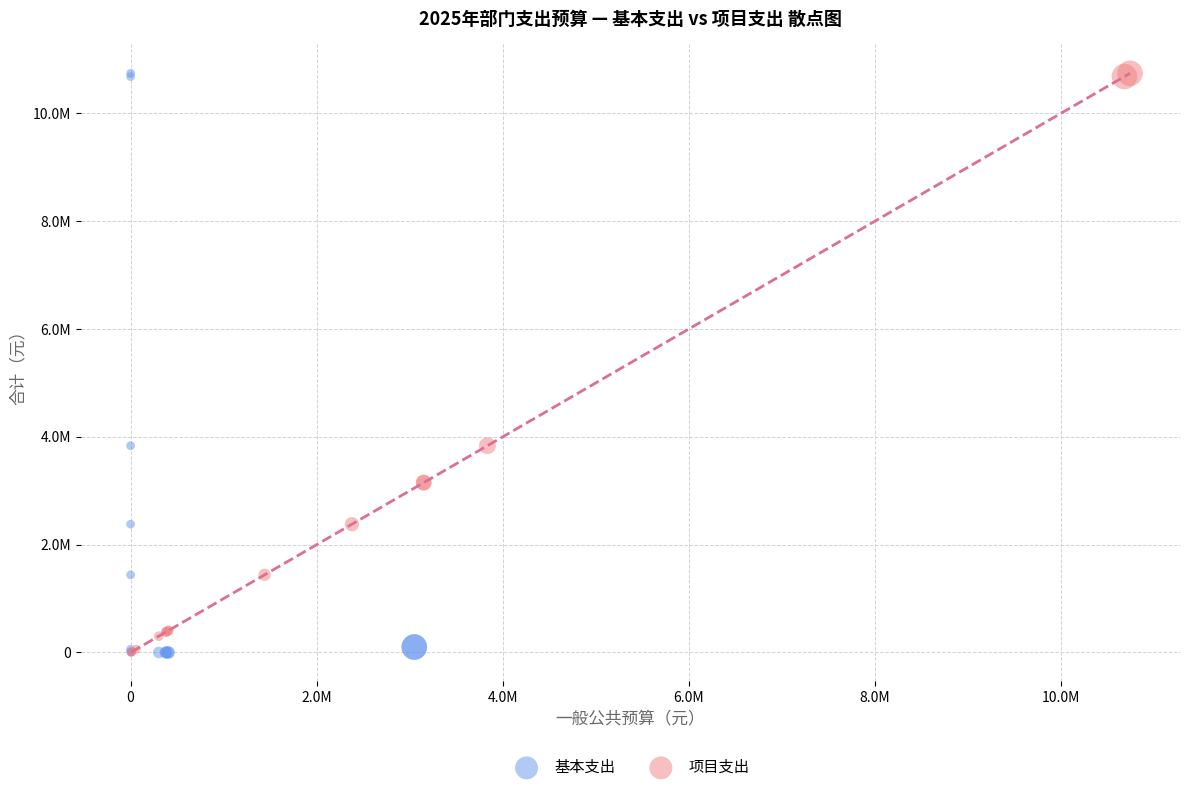

What are all the series names shown in the legend?

基本支出, 项目支出